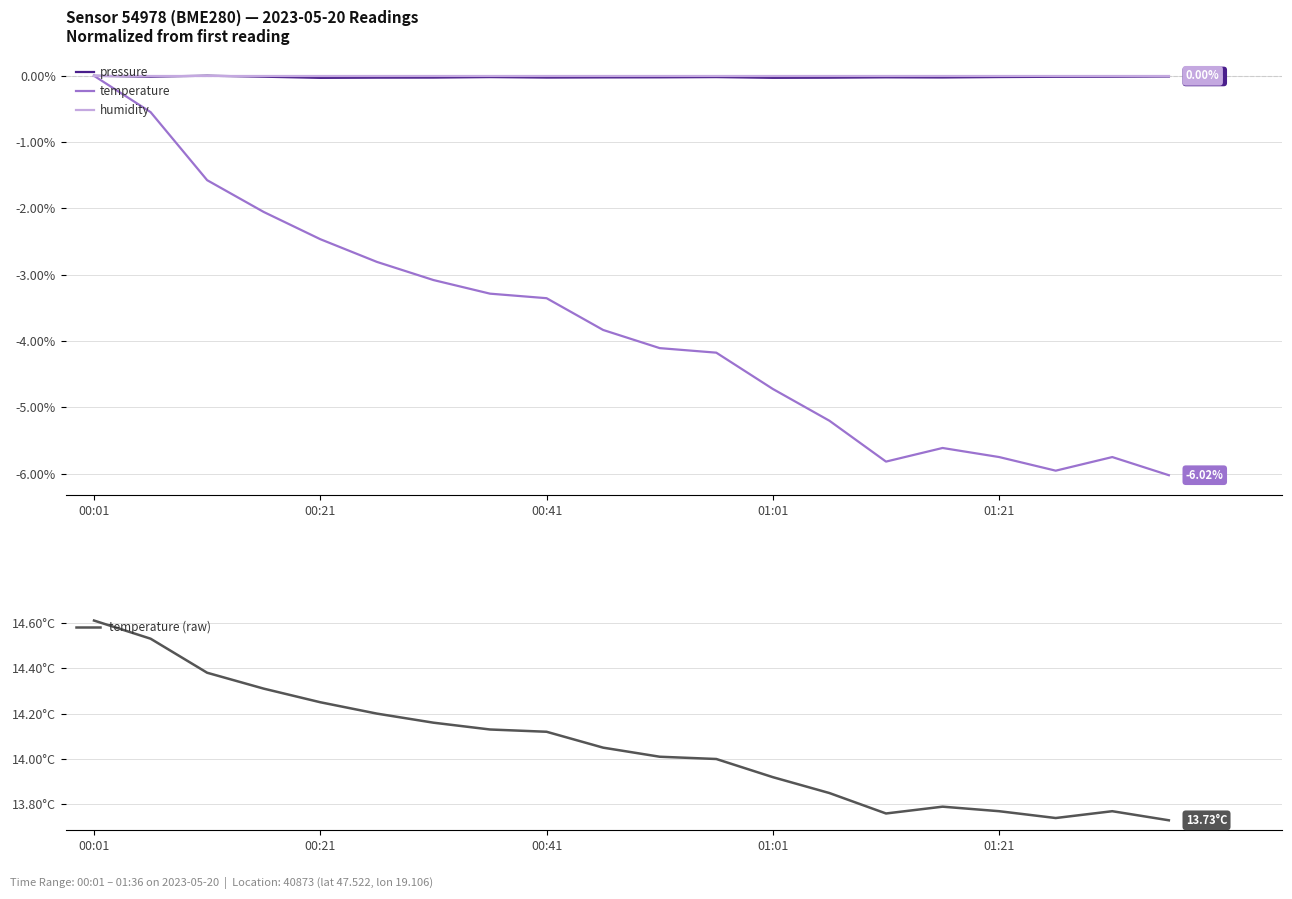

Does the chart have visible grid lines?

Yes